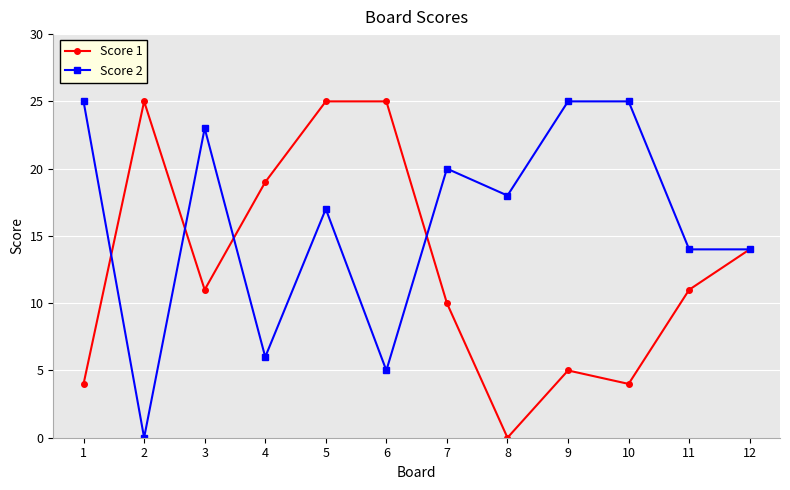

Which series has the largest total across all categories?

Score 2